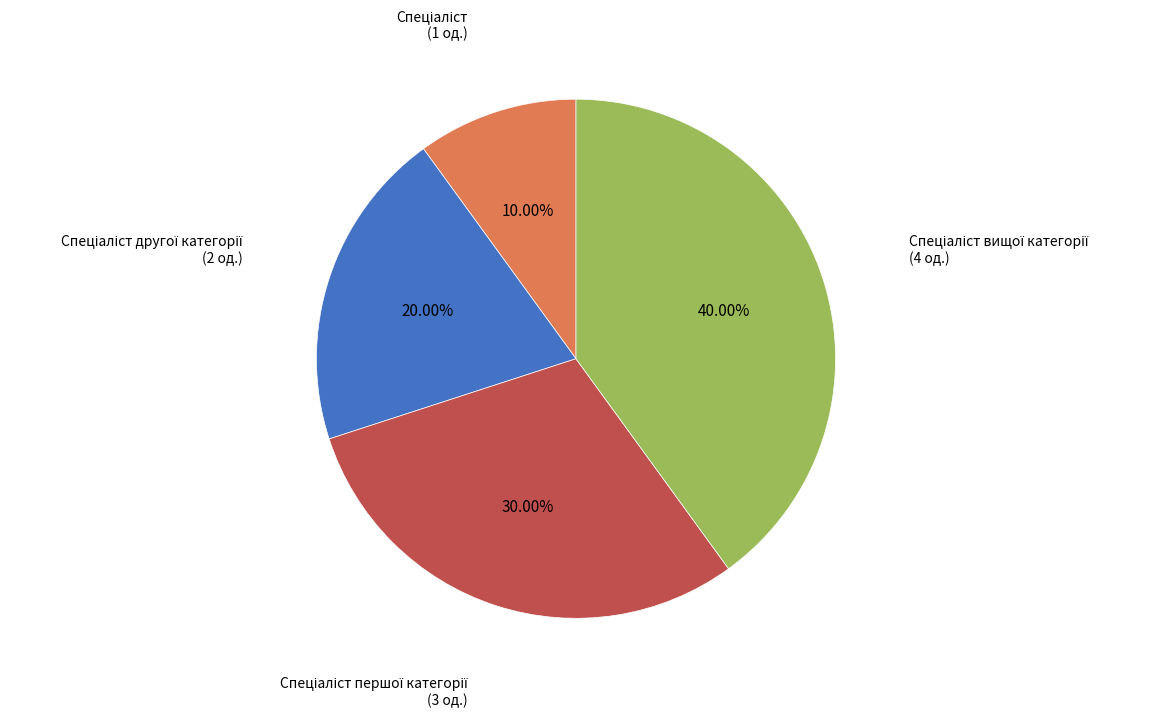

Is there any slice that represents more than half of the pie?

No